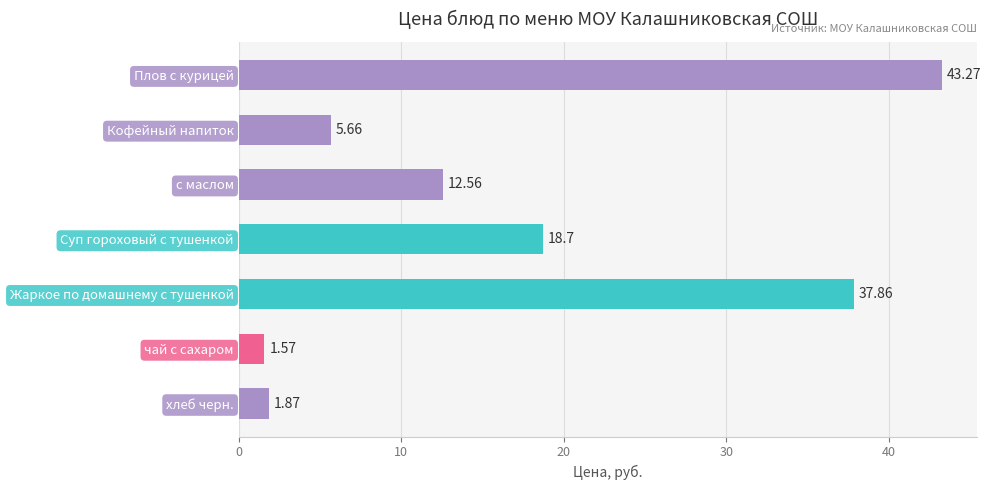

List the labels in order of value, smallest first.

чай с сахаром, хлеб черн., Кофейный напиток, с маслом, Суп гороховый с тушенкой, Жаркое по домашнему с тушенкой, Плов с курицей